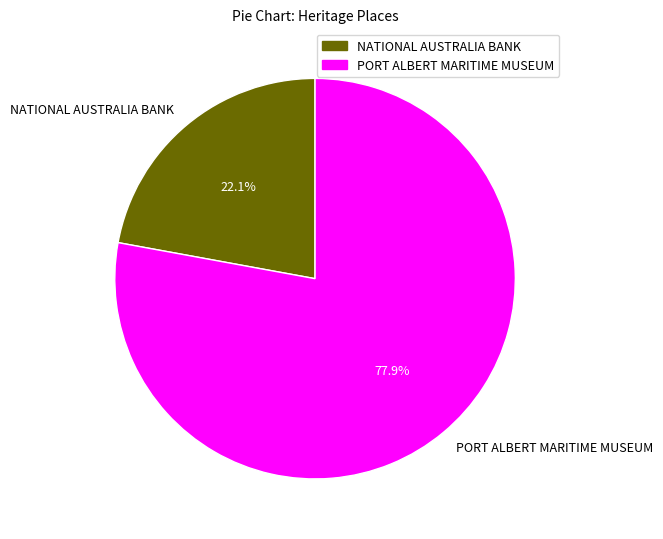

Which has a higher value, NATIONAL AUSTRALIA BANK or PORT ALBERT MARITIME MUSEUM?

PORT ALBERT MARITIME MUSEUM